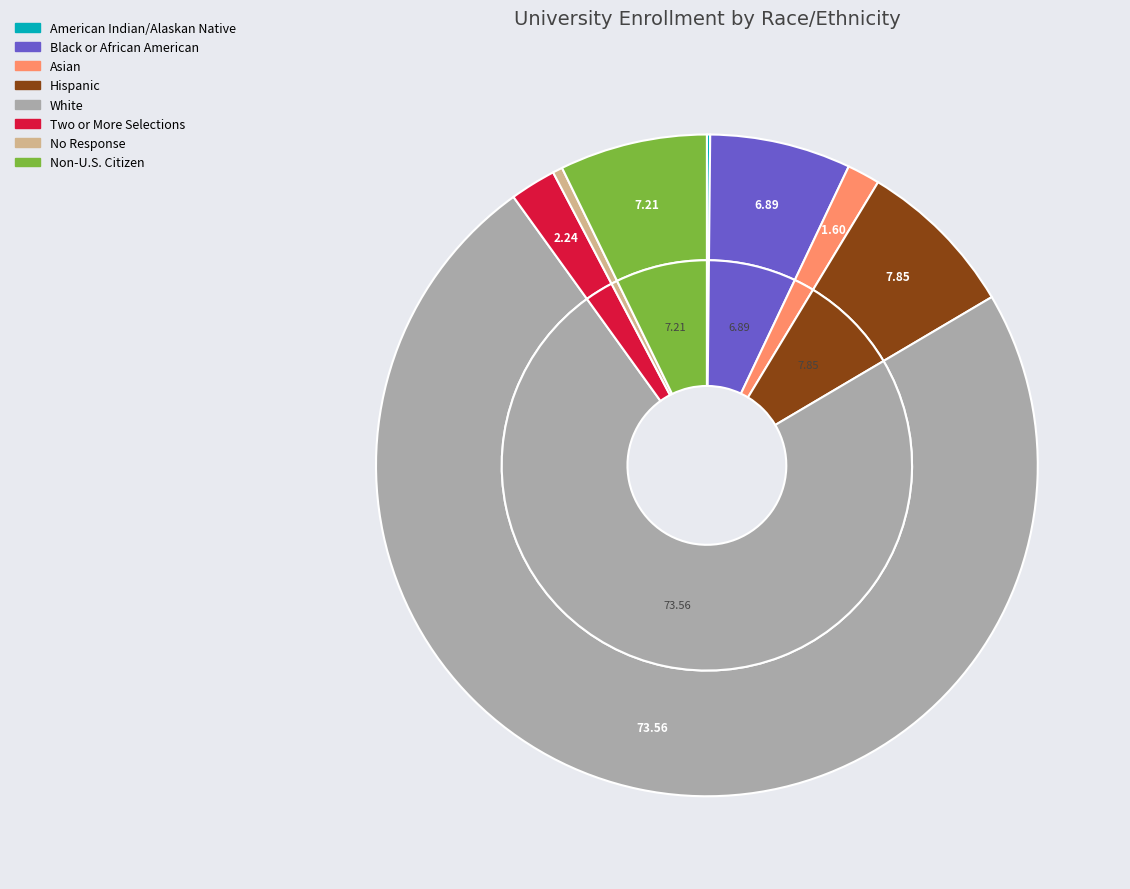

Which slice is the smallest?

American Indian/Alaskan Native